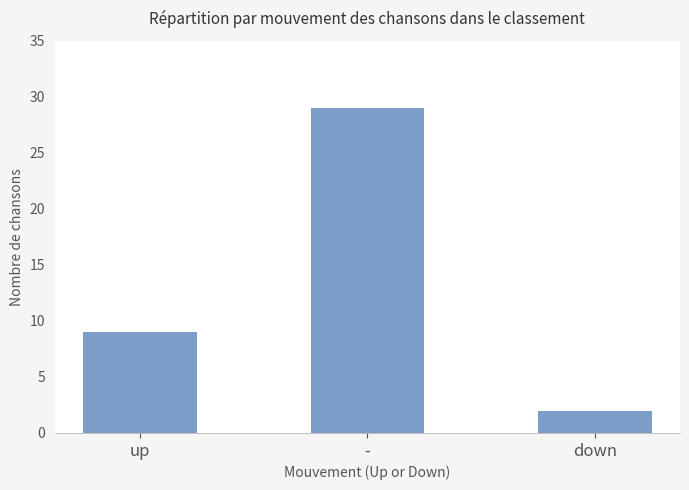

Reading left to right, what are all the values shown in this chart?

9	29	2